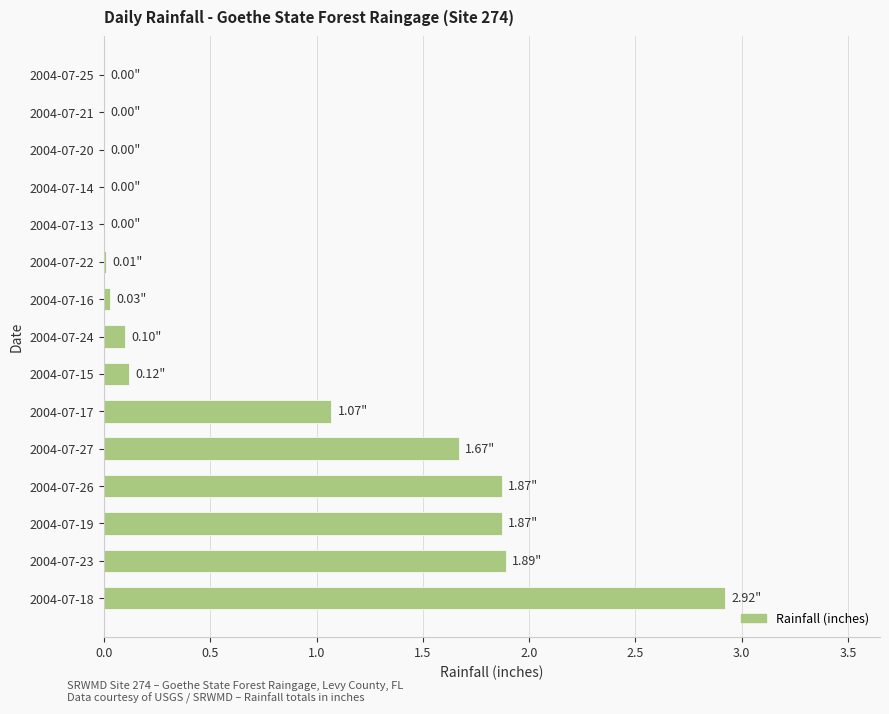

Count the number of data series in this chart.

1